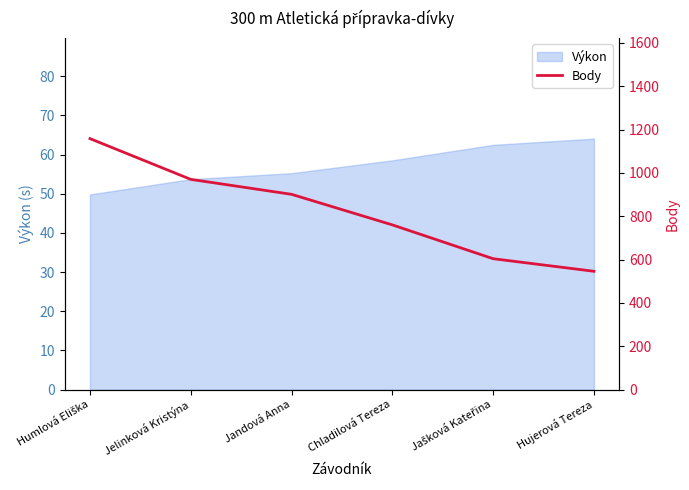

What is the average value?

823